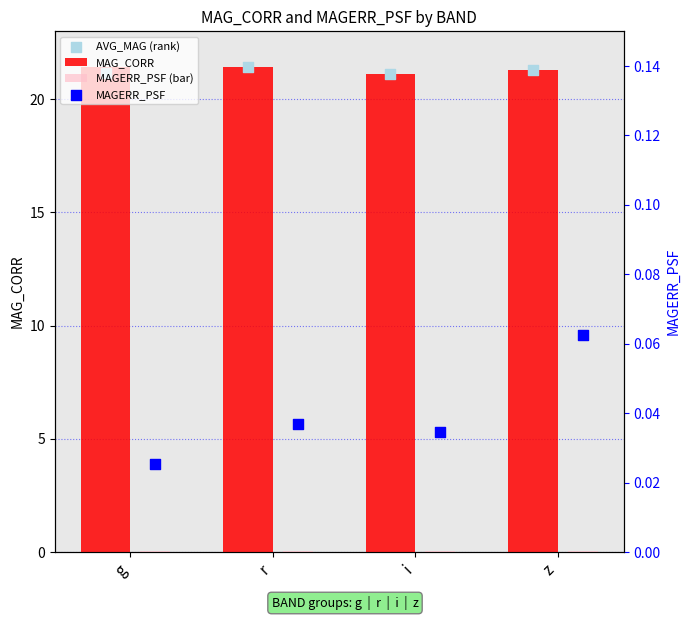

Which series has the widest spread of Y values?

AVG_MAG (rank)